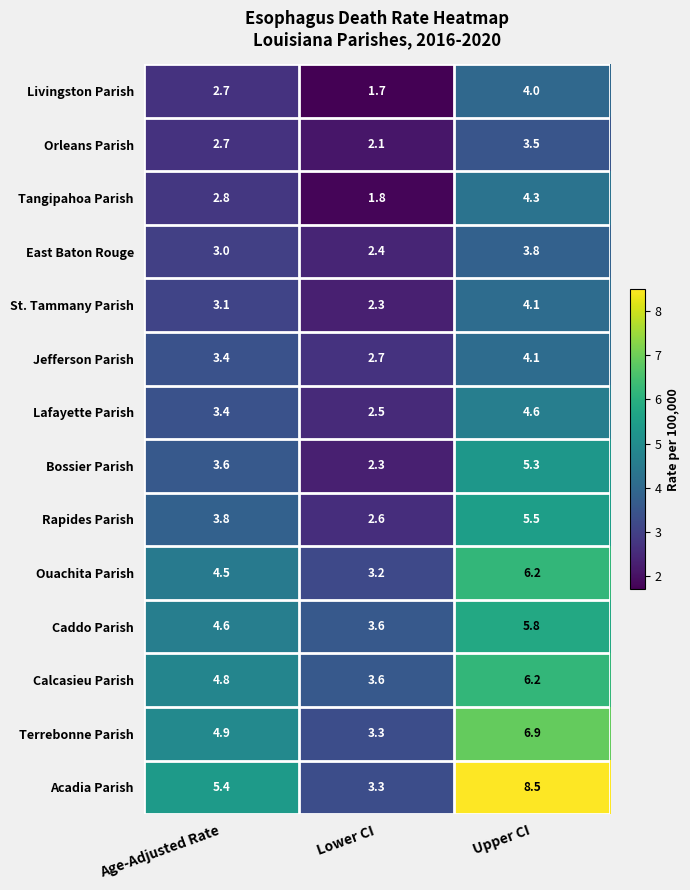

Which category has the lowest value in the Caddo Parish series?

Lower CI